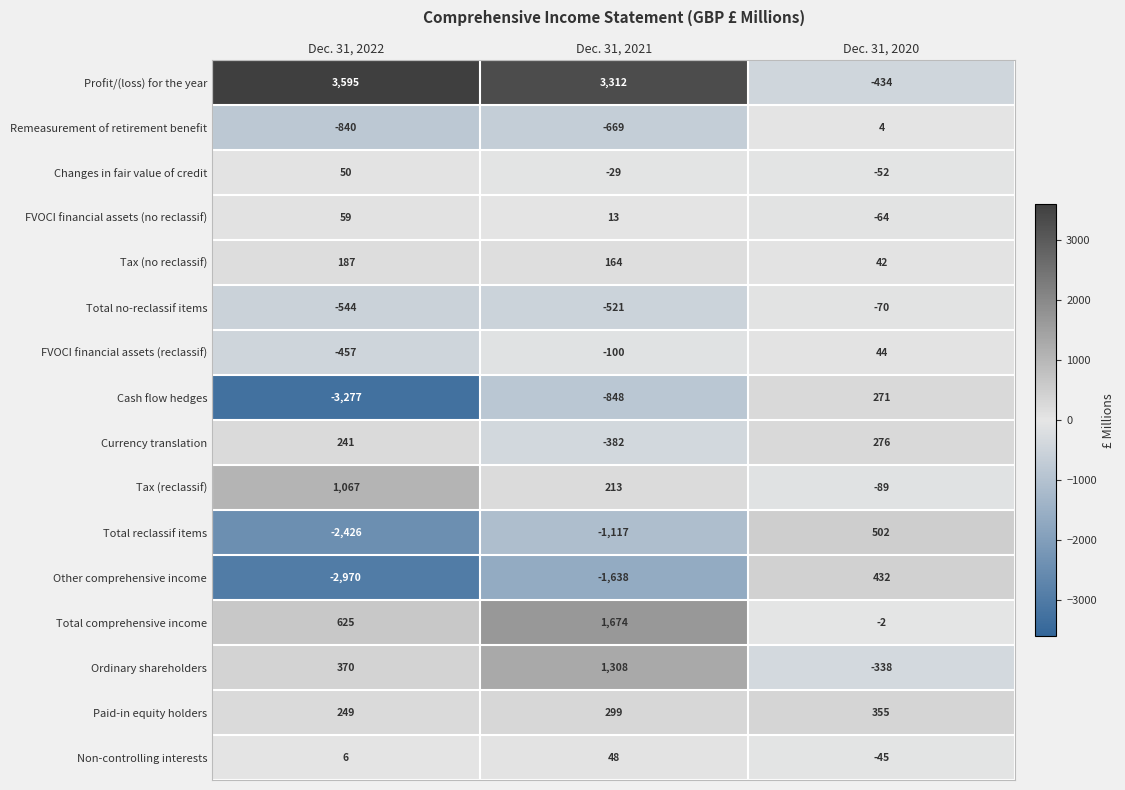

What is the lowest value of the FVOCI financial assets (no reclassif) series?

-64